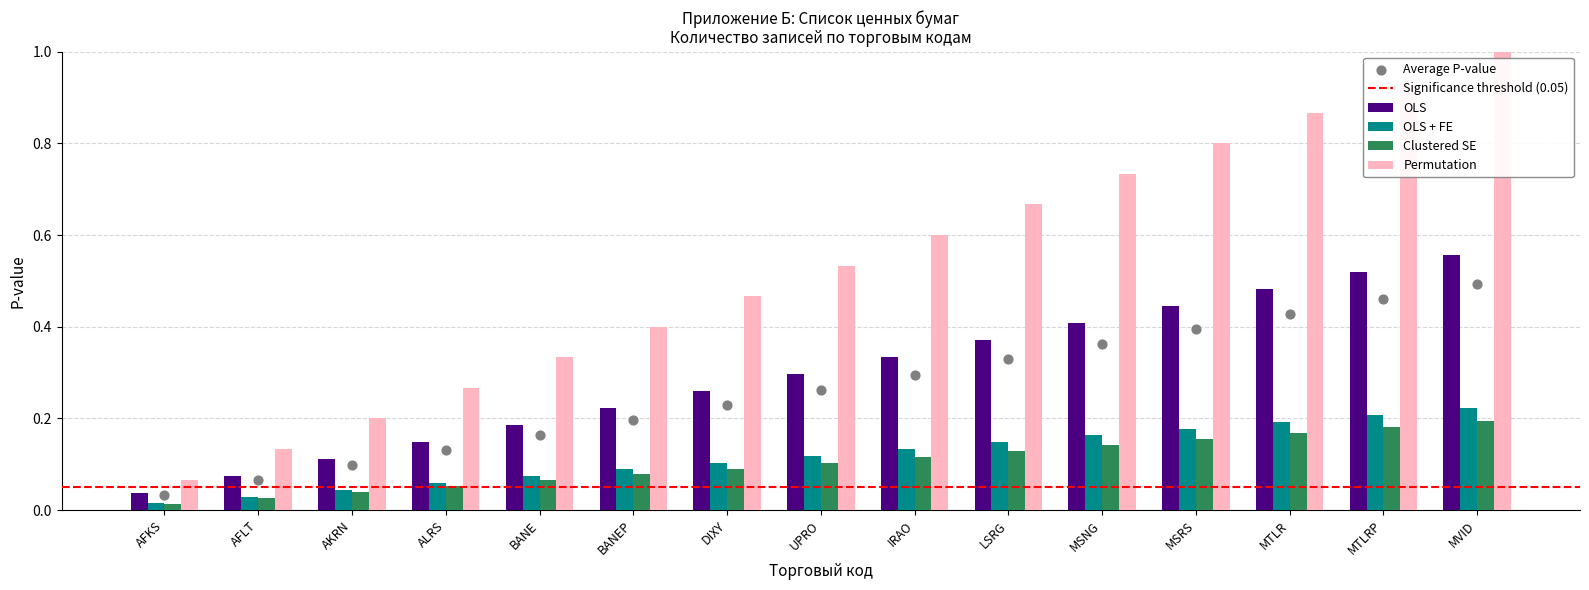

Which series reaches the maximum Y coordinate?

Permutation